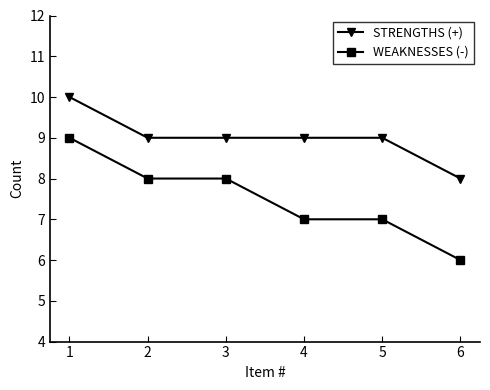

What is the average value of the WEAKNESSES (-) series?

8